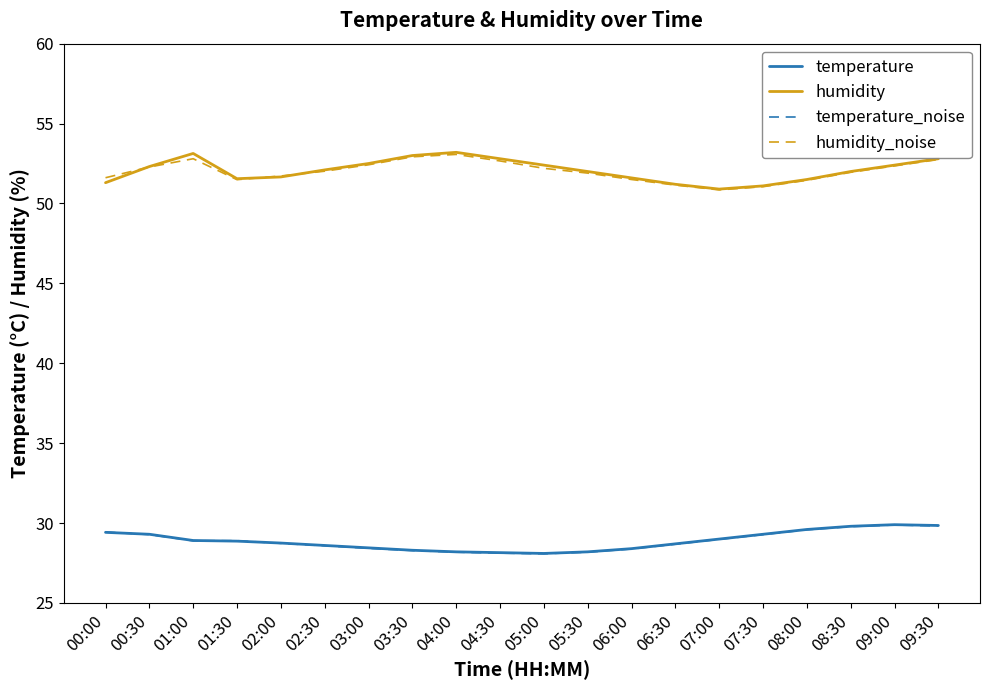

What is the greatest value displayed?

53.2